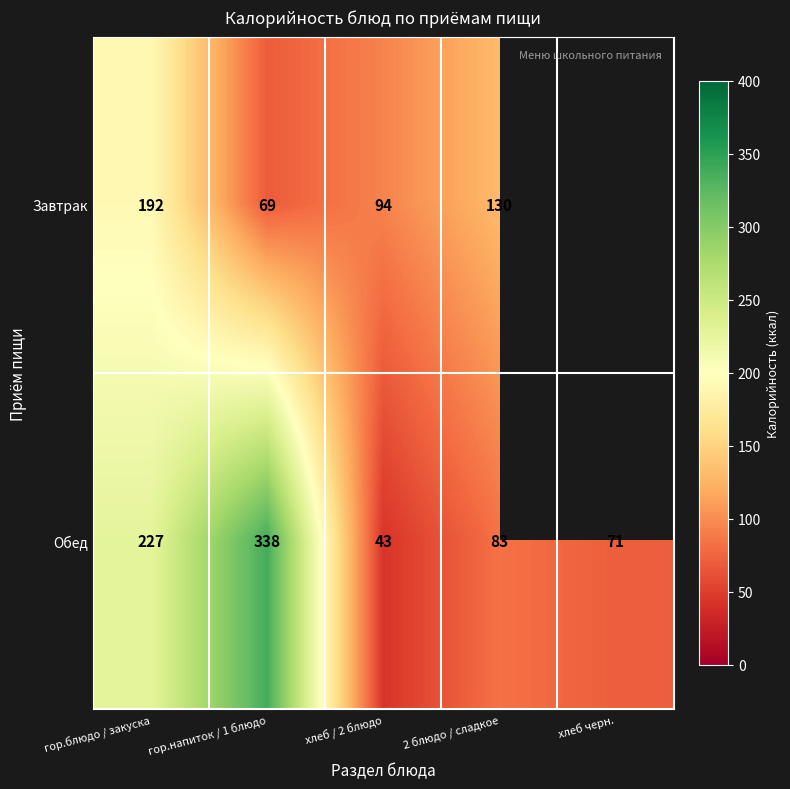

What is the difference between the Обед values at 2 блюдо / сладкое and гор.блюдо / закуска?

144.0